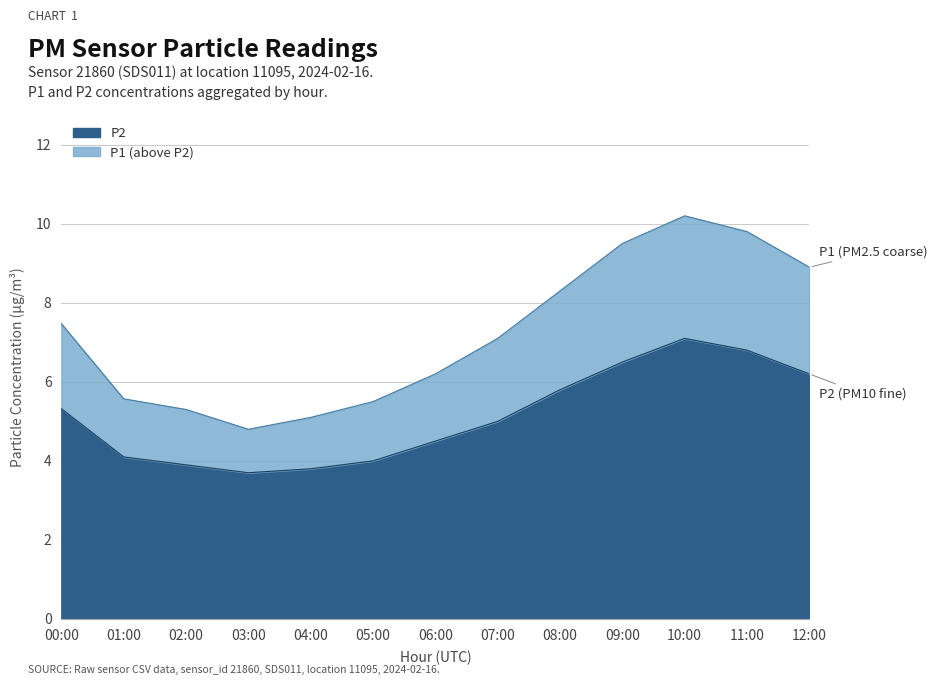

Reading left to right, list all the values displayed in this chart.

P1: 7.5	5.6	5.3	4.8	5.1	5.5	6.2	7.1	8.3	9.5	10.2	9.8	8.9
P2: 5.3	4.1	3.9	3.7	3.8	4.0	4.5	5.0	5.8	6.5	7.1	6.8	6.2